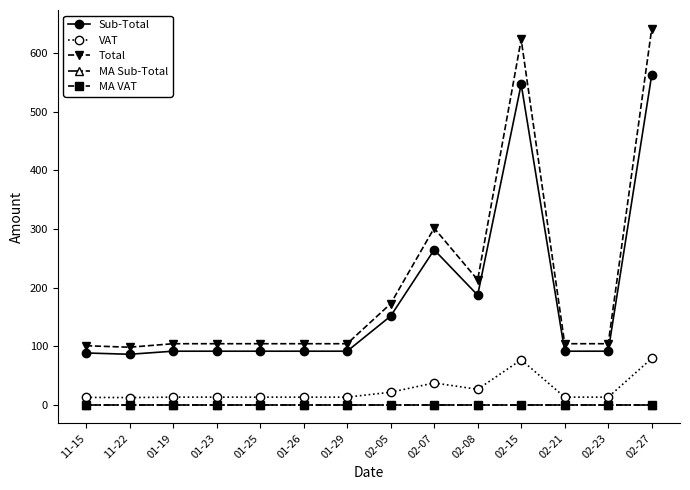

Is this an area chart (filled region under the line)?

No